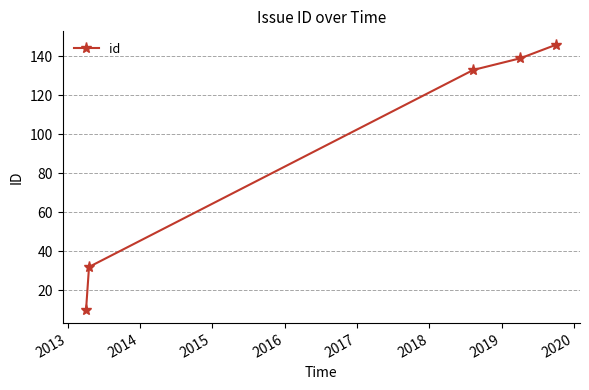

What is the difference between the second highest and minimum values?

129